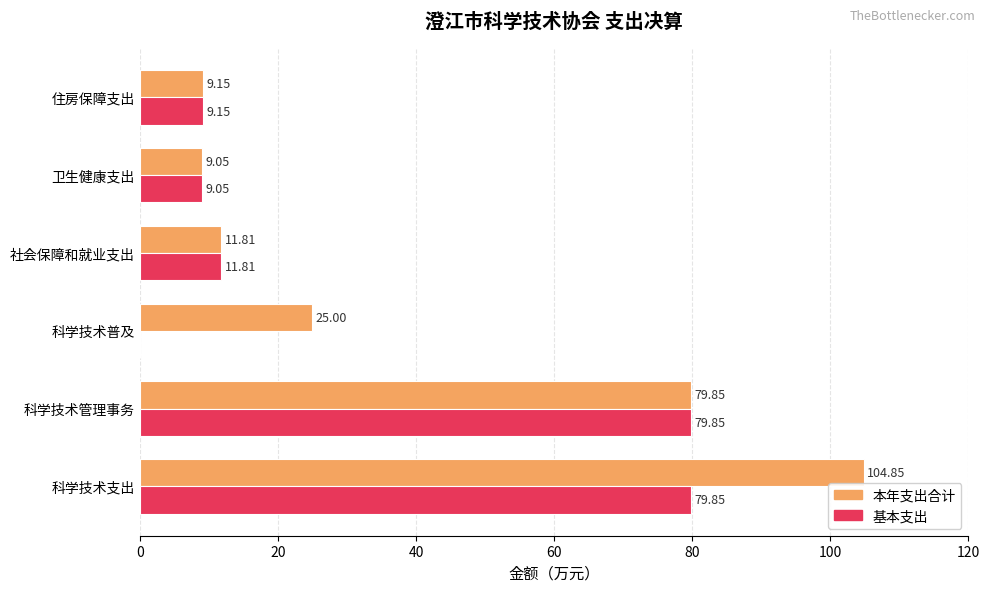

At which label is 基本支出 closest to 39?

社会保障和就业支出